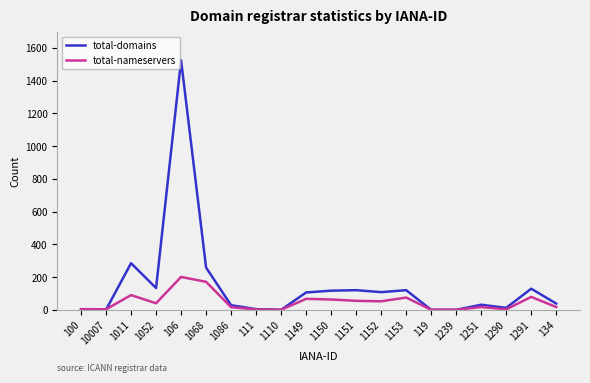

True or false: total-domains has more than 2 interior local peaks.

True